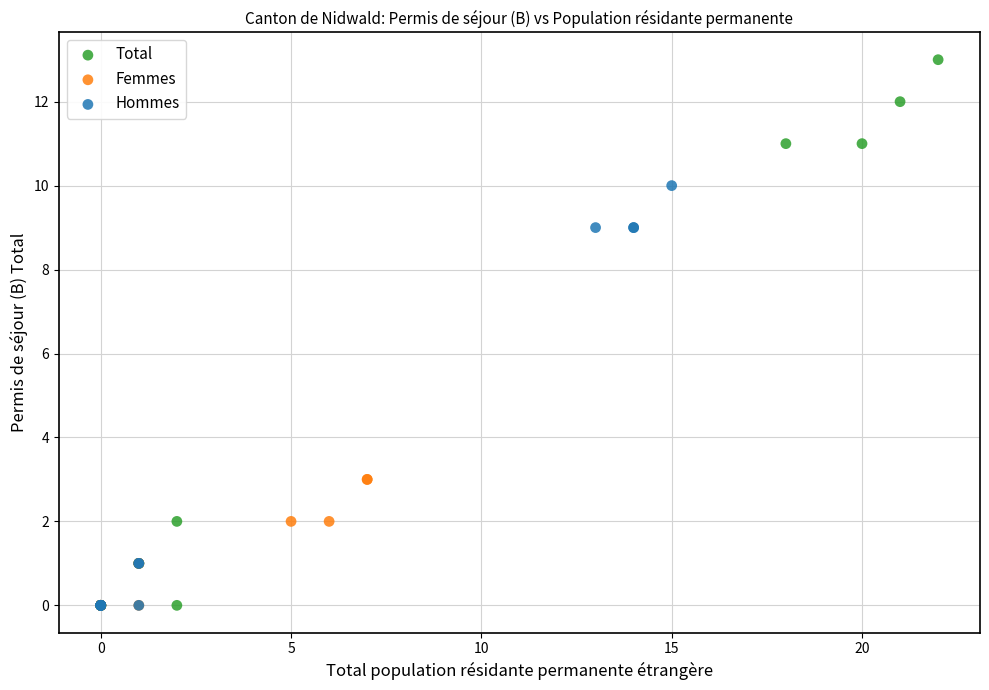

Which series contains the highest Y value?

Total